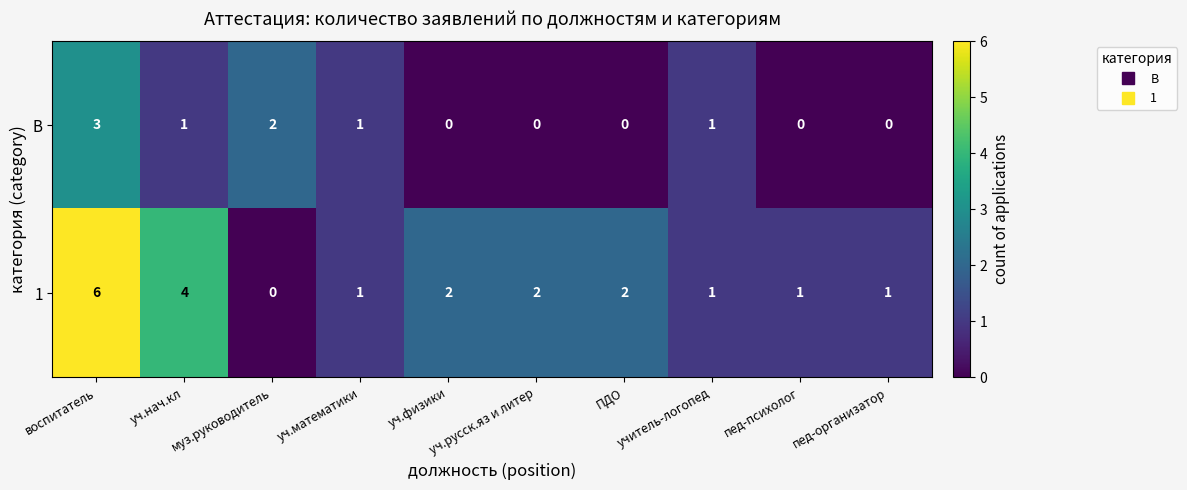

Is it true that 1 equals 3 at воспитатель?

False